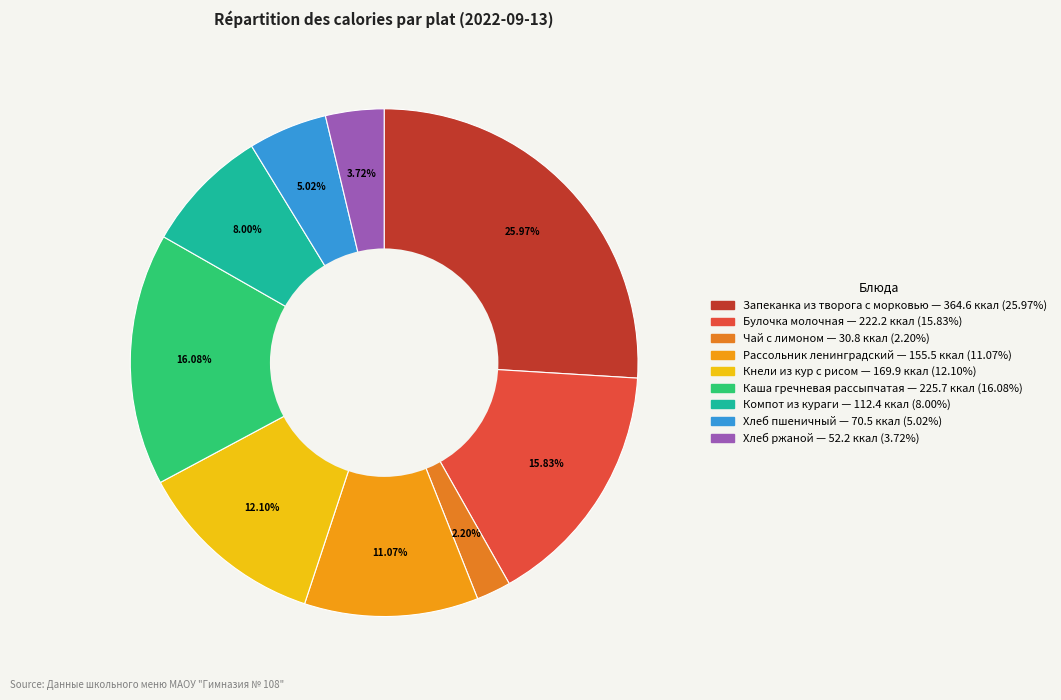

Count the number of slices in the pie.

9